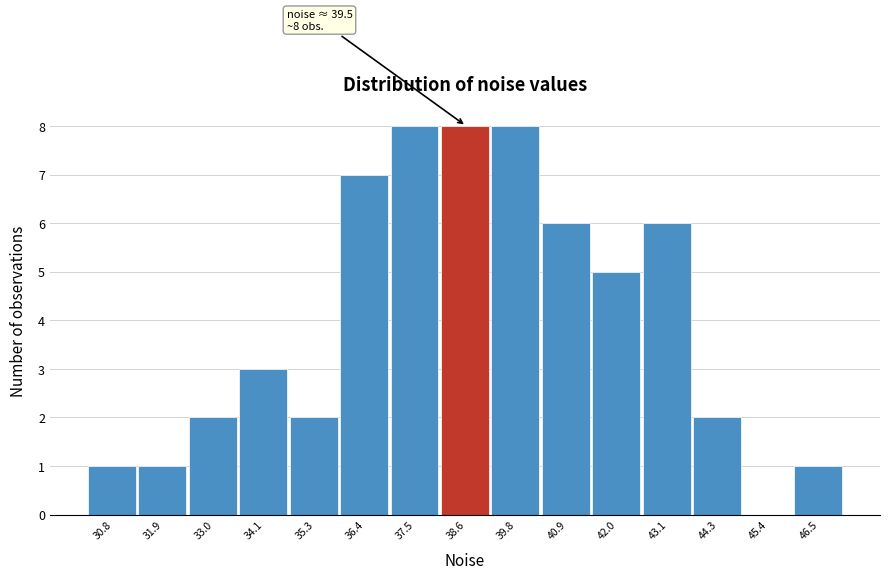

Reading left to right, extract all data points from this chart.

30.8=1	31.9=1	33.0=2	34.1=3	35.3=2	36.4=7	37.5=8	38.6=8	39.8=8	40.9=6	42.0=5	43.1=6	44.3=2	45.4=0	46.5=1